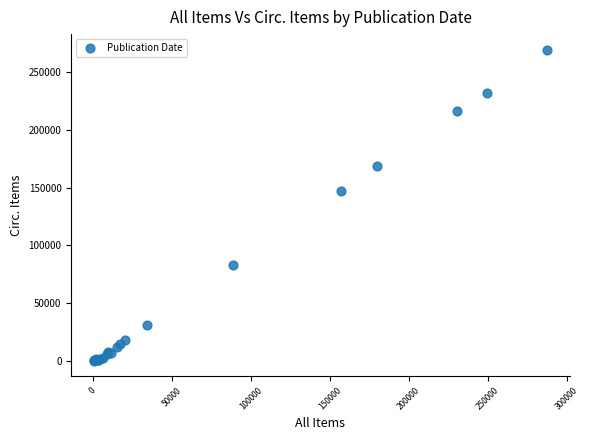

What Y value in the scatter plot is closest to 134800?

146654